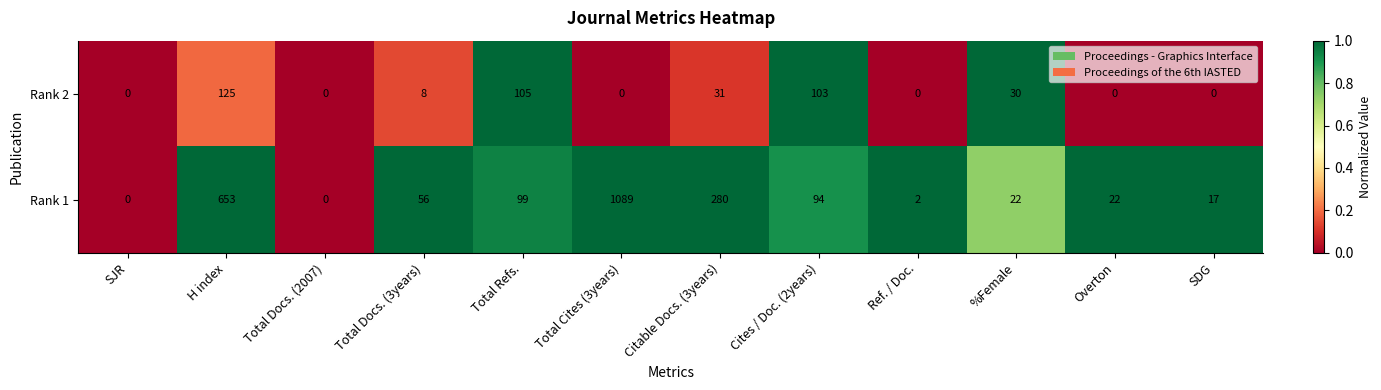

Which series has the widest spread of values?

Rank 1